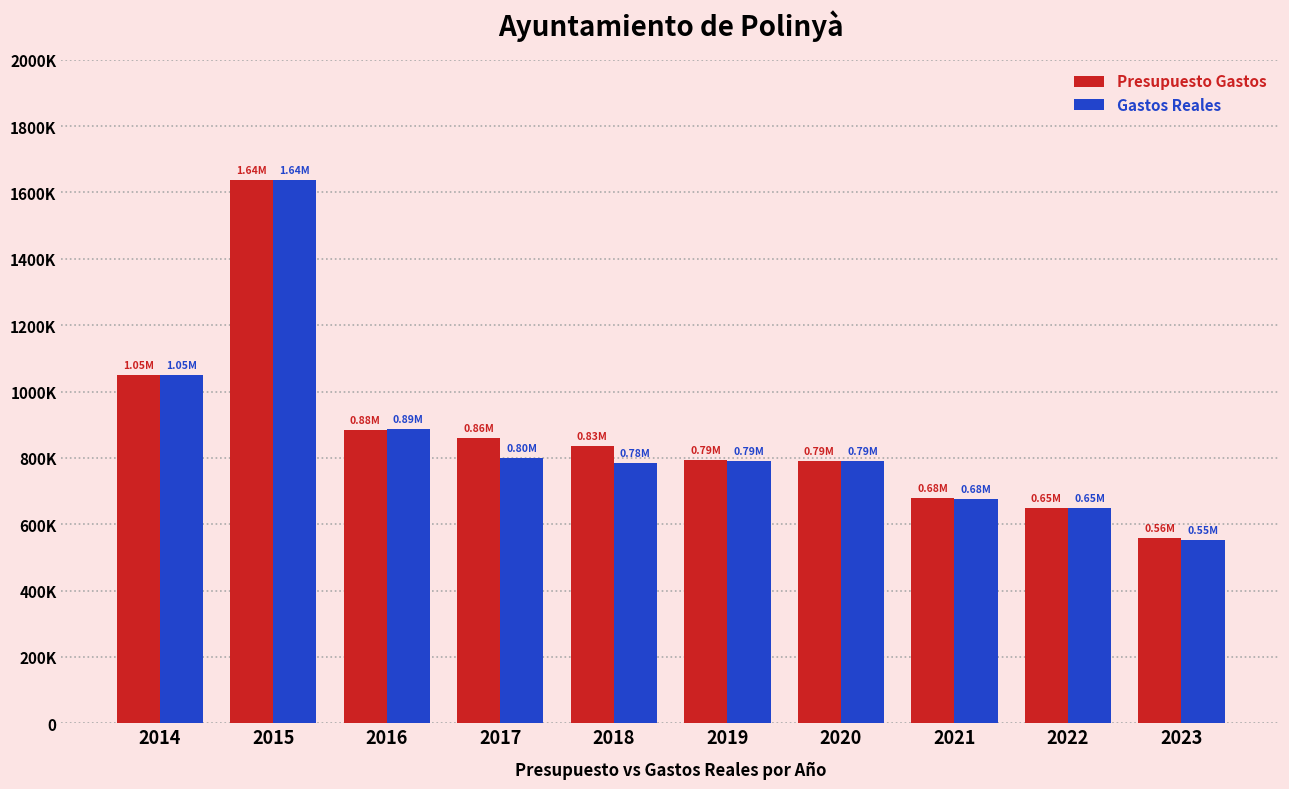

Which series has the largest total across all categories?

Presupuesto Gastos